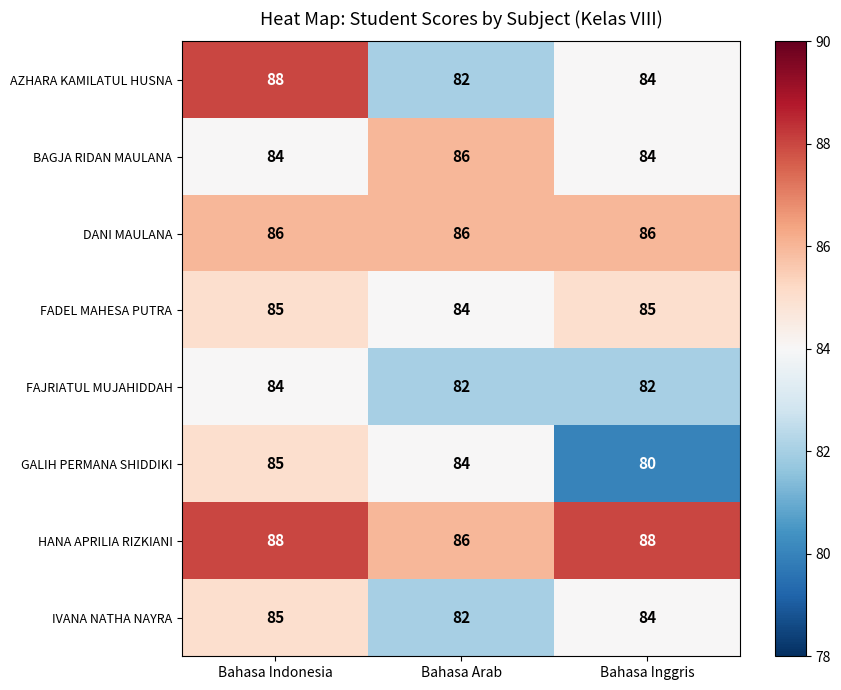

What is the sum of the GALIH PERMANA SHIDDIKI values at Bahasa Inggris and Bahasa Indonesia?

165